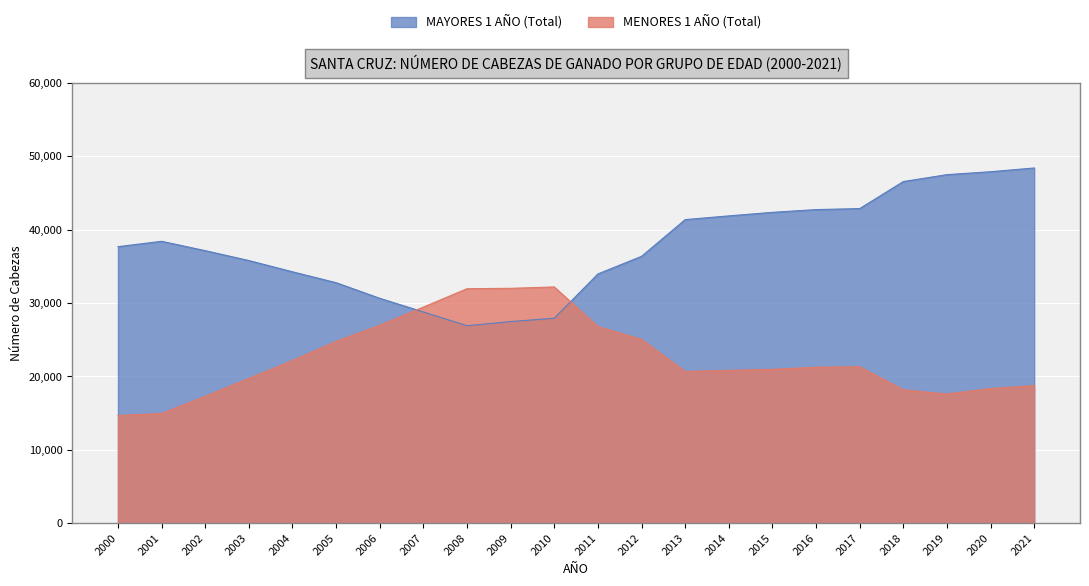

What is the sum of the MAYORES 1 AÑO (Total) values at 2001 and 2012?

74778